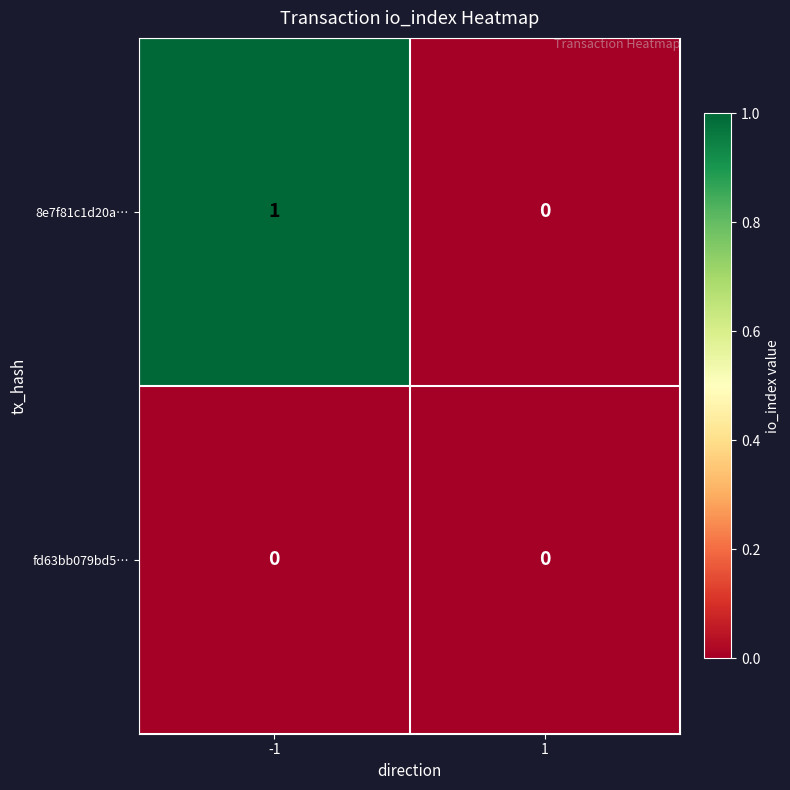

True or false: 8e7f81c1d20a… has a value of 0 at -1.

False